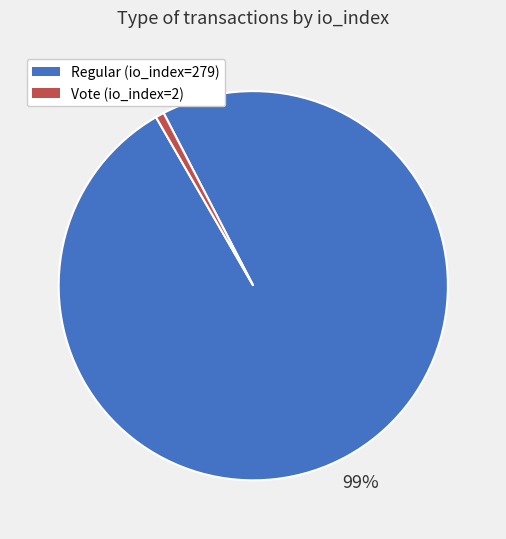

Count the number of slices in the pie.

2